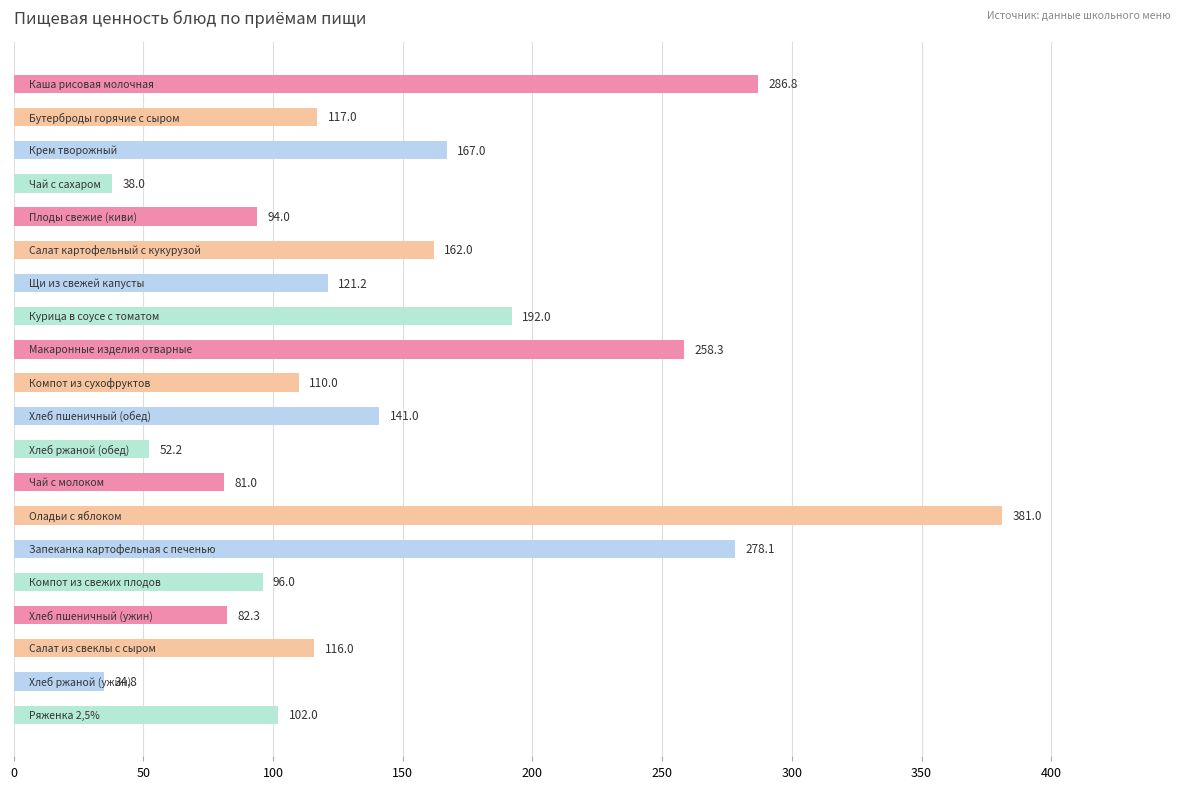

What is the maximum value shown in the chart?

381.0